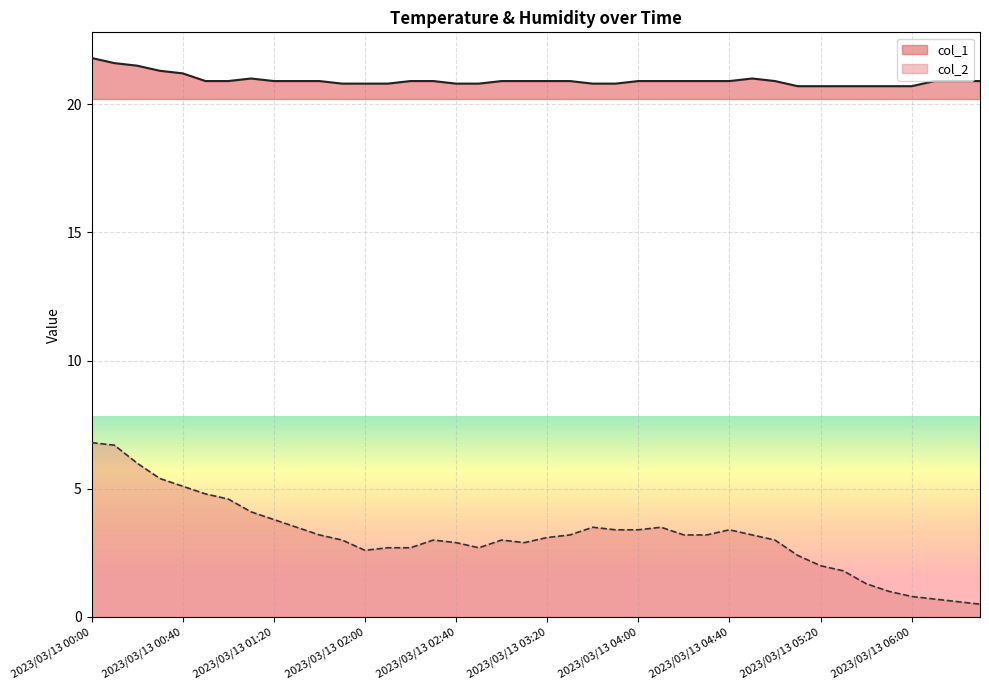

What position from the right is 2023/03/13 03:40?

18